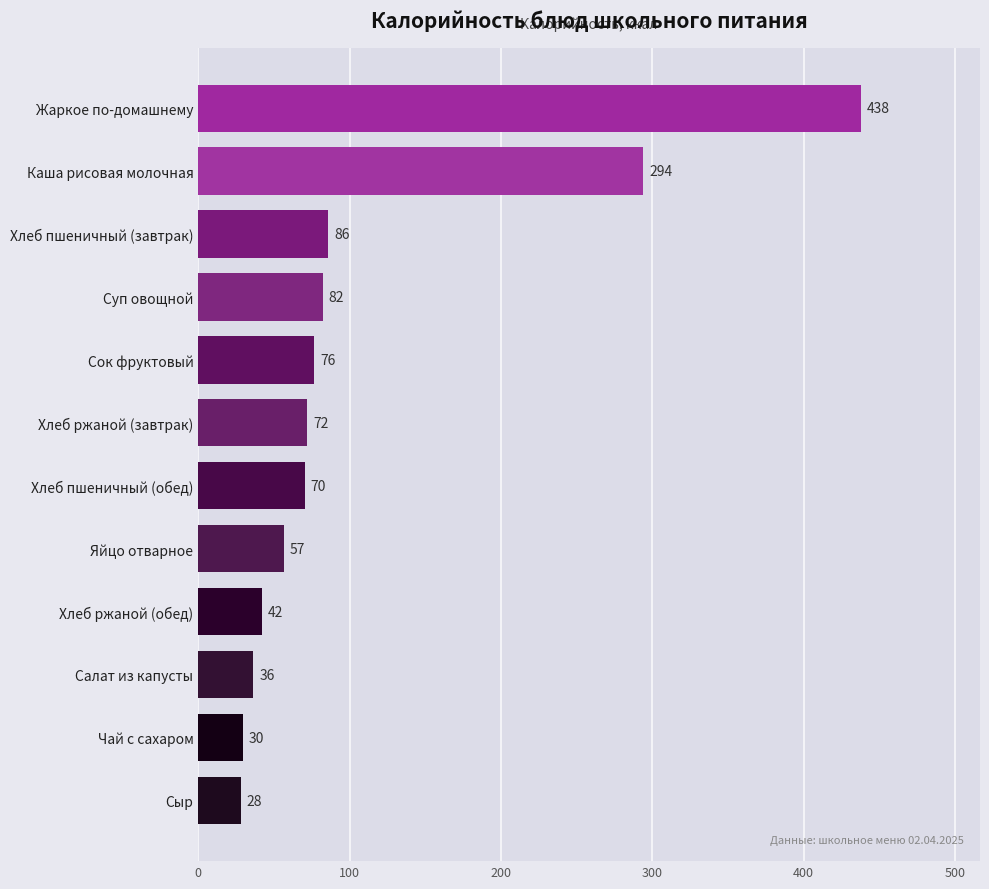

What value does the data have at Жаркое по-домашнему?

437.7